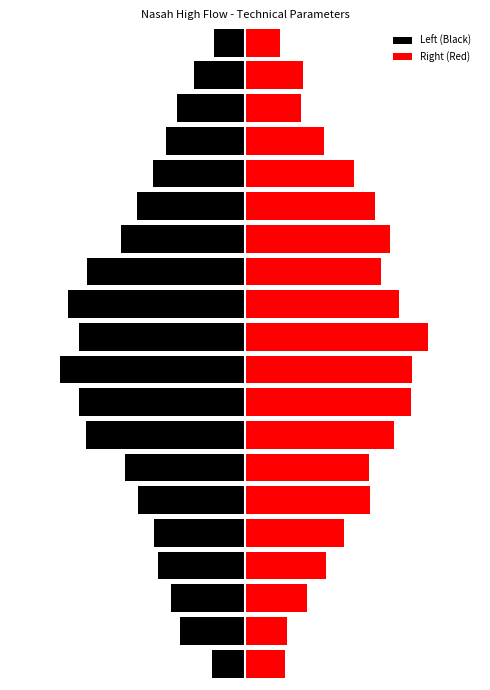

What is the average value of the Left (Black) series?

-11.4